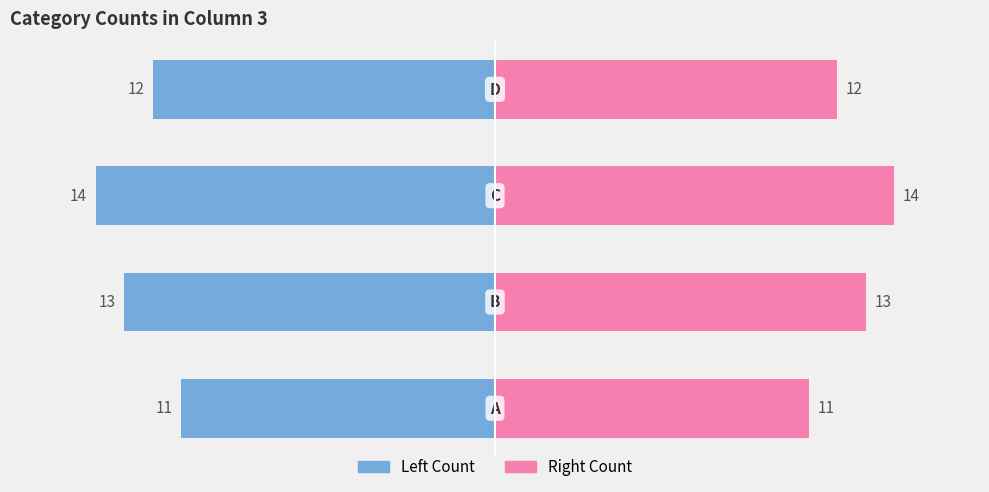

What is the maximum value shown in the chart?

14